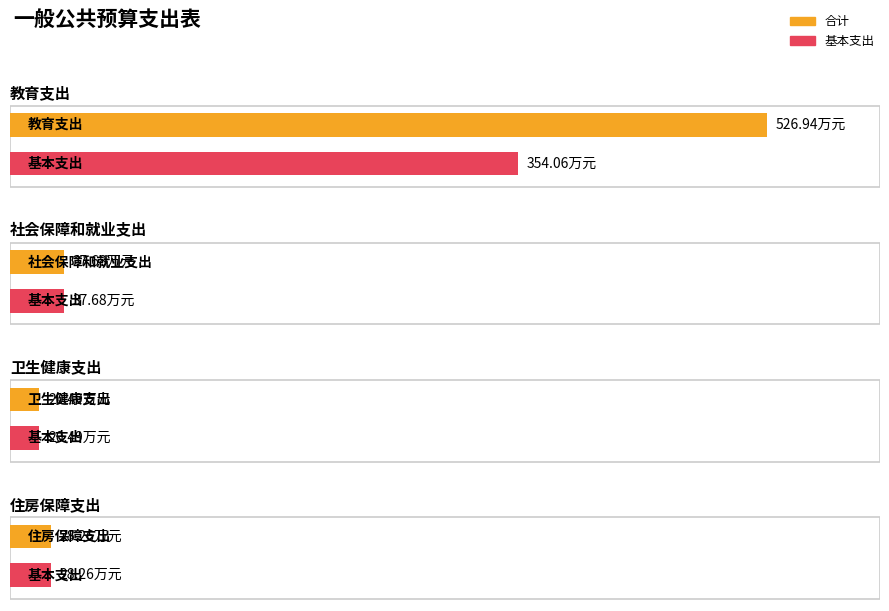

What is the smallest value displayed?

20.5